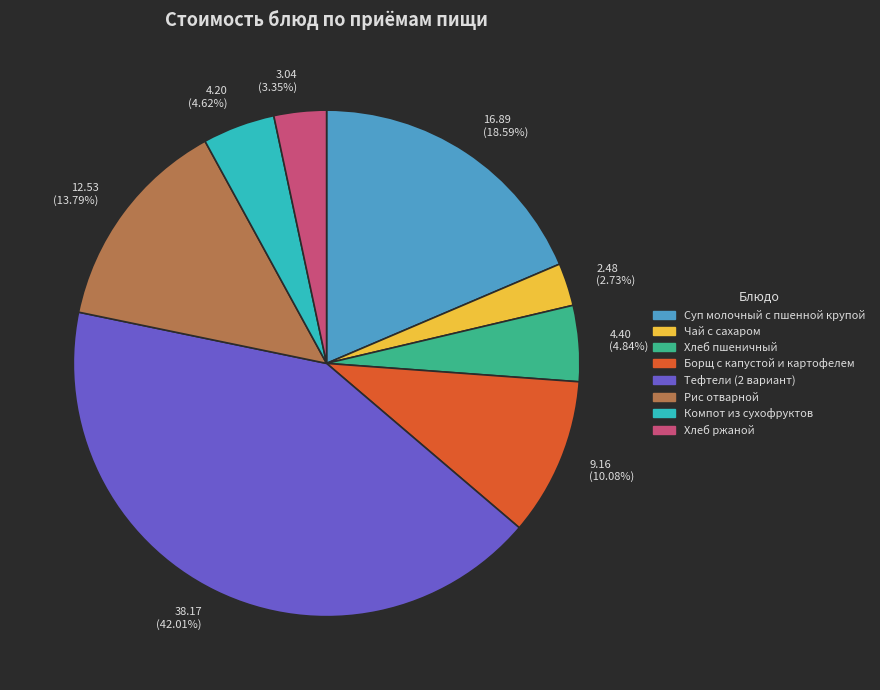

Do 9.16 (10.08%) and 4.20 (4.62%) together represent more than half of the pie?

No